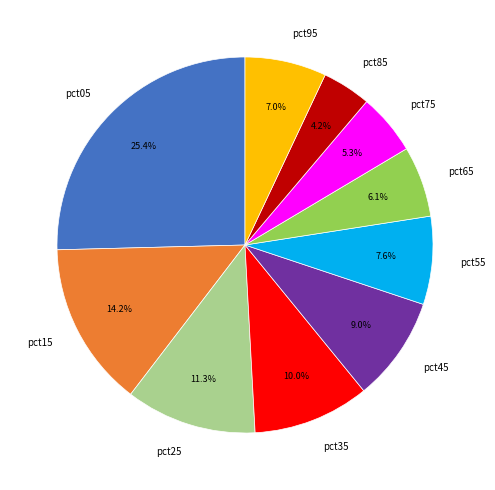

True or false: pct55 accounts for 14% of the total.

False